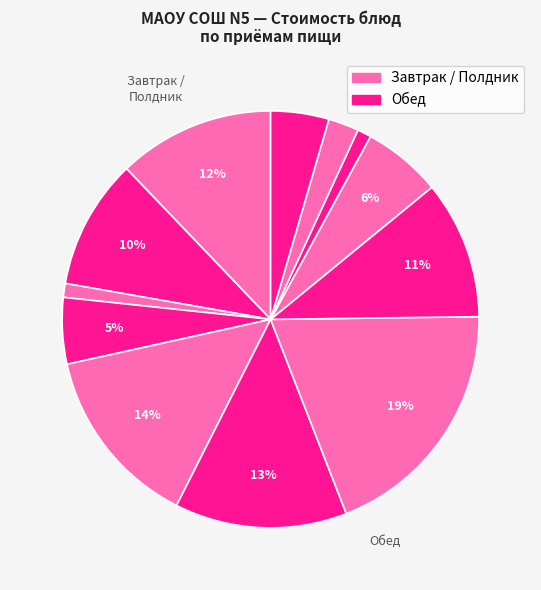

Count the number of slices in the pie.

12